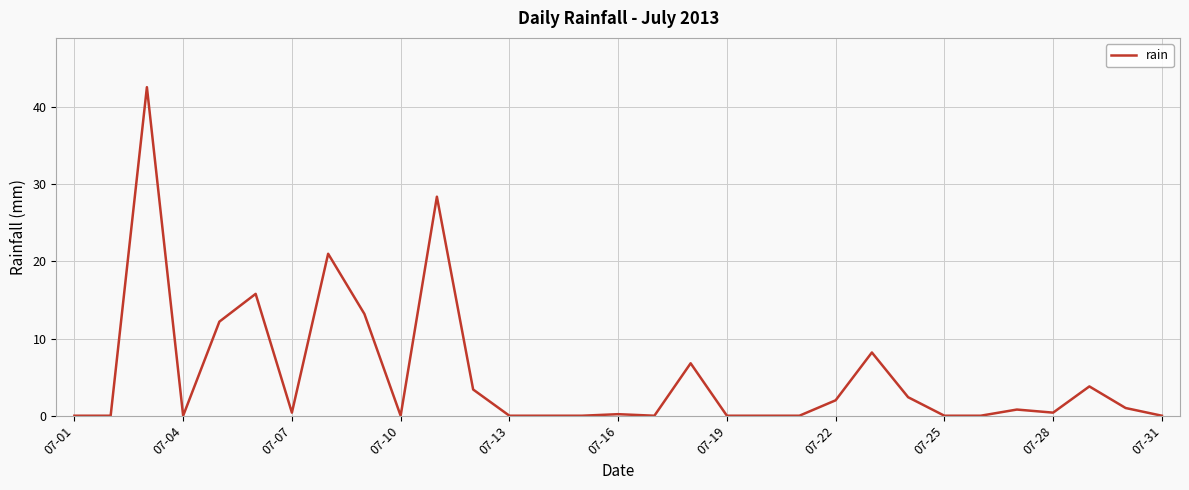

Reading left to right, extract all data points from this chart.

0.0	0.0	42.6	0.0	12.2	15.8	0.4	21.0	13.2	0.0	28.4	3.4	0.0	0.0	0.0	0.2	0.0	6.8	0.0	0.0	0.0	2.0	8.2	2.4	0.0	0.0	0.8	0.4	3.8	1.0	0.0